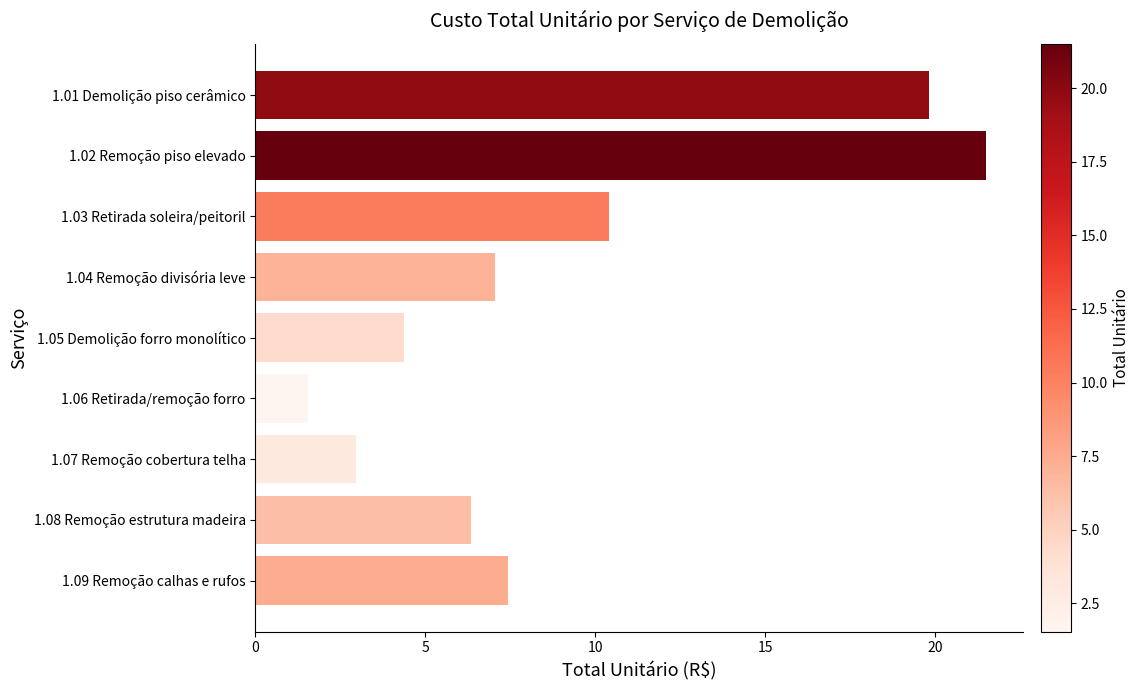

Which label corresponds to the largest value in the chart?

1.02 Remoção piso elevado